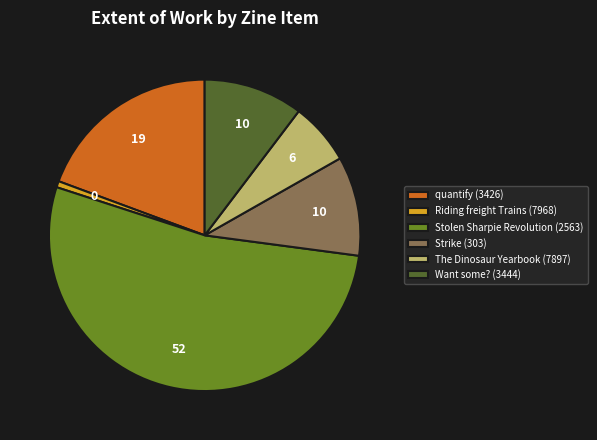

Count the number of slices in the pie.

6